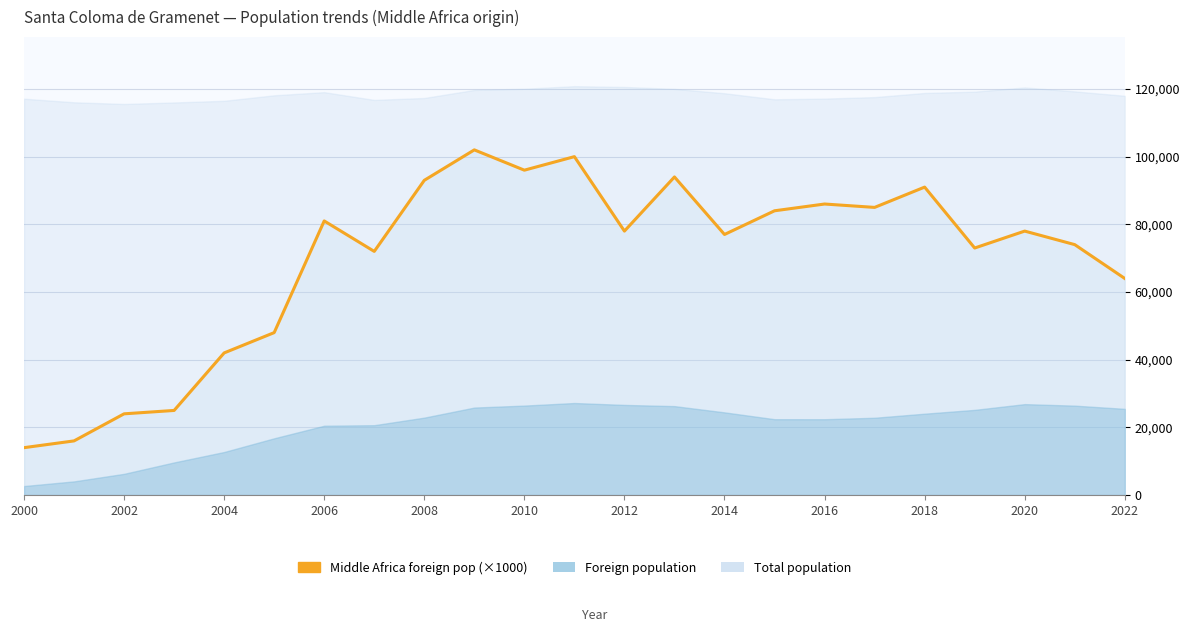

Is it true that the value at 15 is 109317?

False